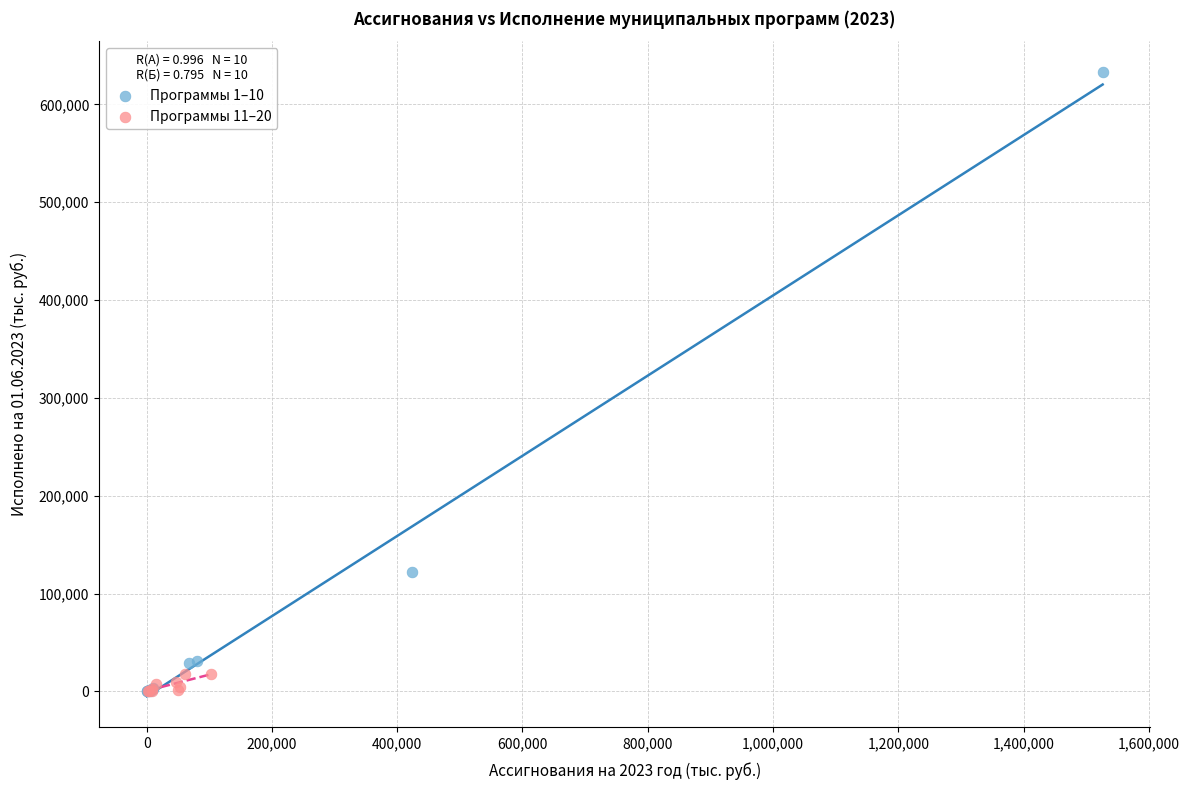

Which series contains the highest Y value?

Программы 1–10